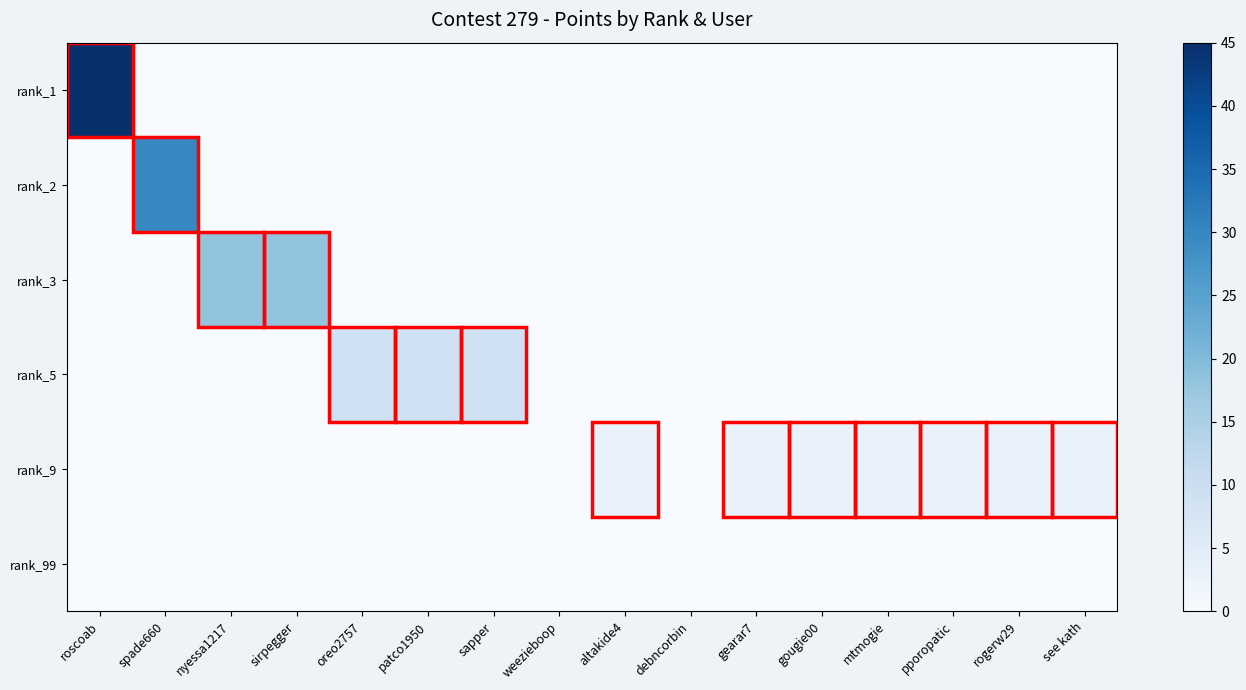

Which series has the largest total across all categories?

rank_1